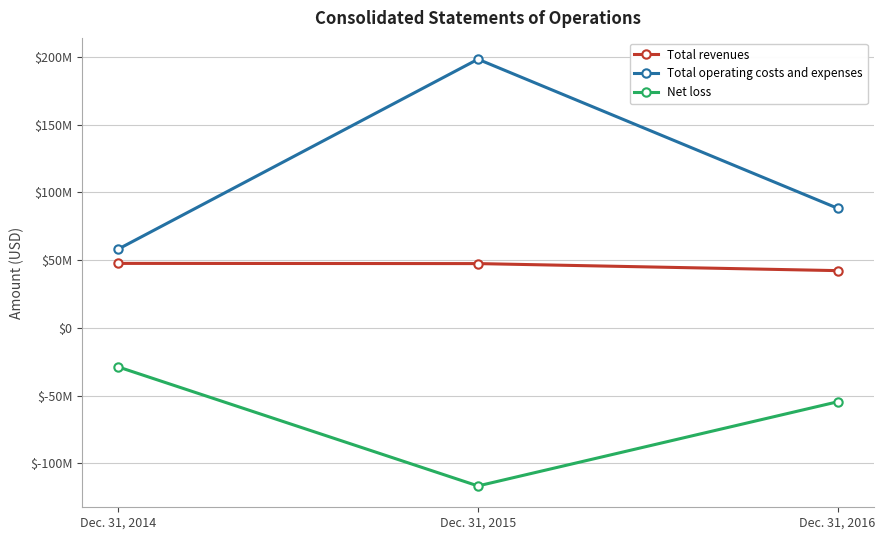

Rank the series at Dec. 31, 2016 from highest to lowest value.

Total operating costs and expenses, Total revenues, Net loss